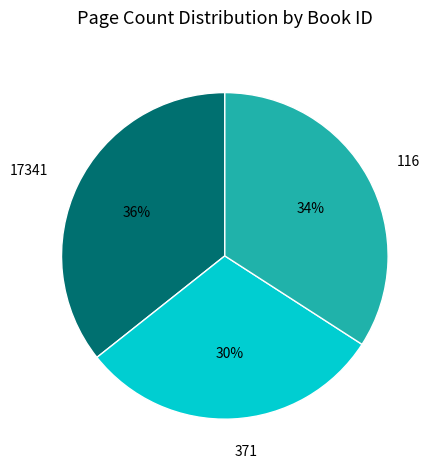

To the nearest percent, what is the combined percentage of 17341 and 371?

66%